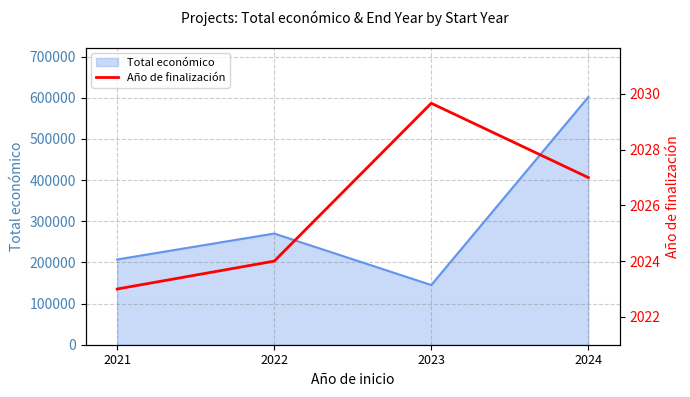

Which label corresponds to the largest value in the chart?

2023